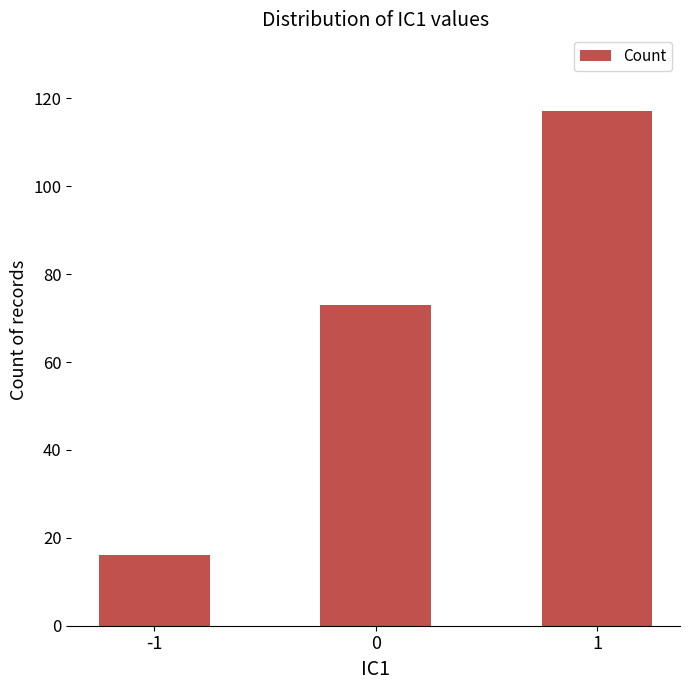

How many bars are there in total?

3